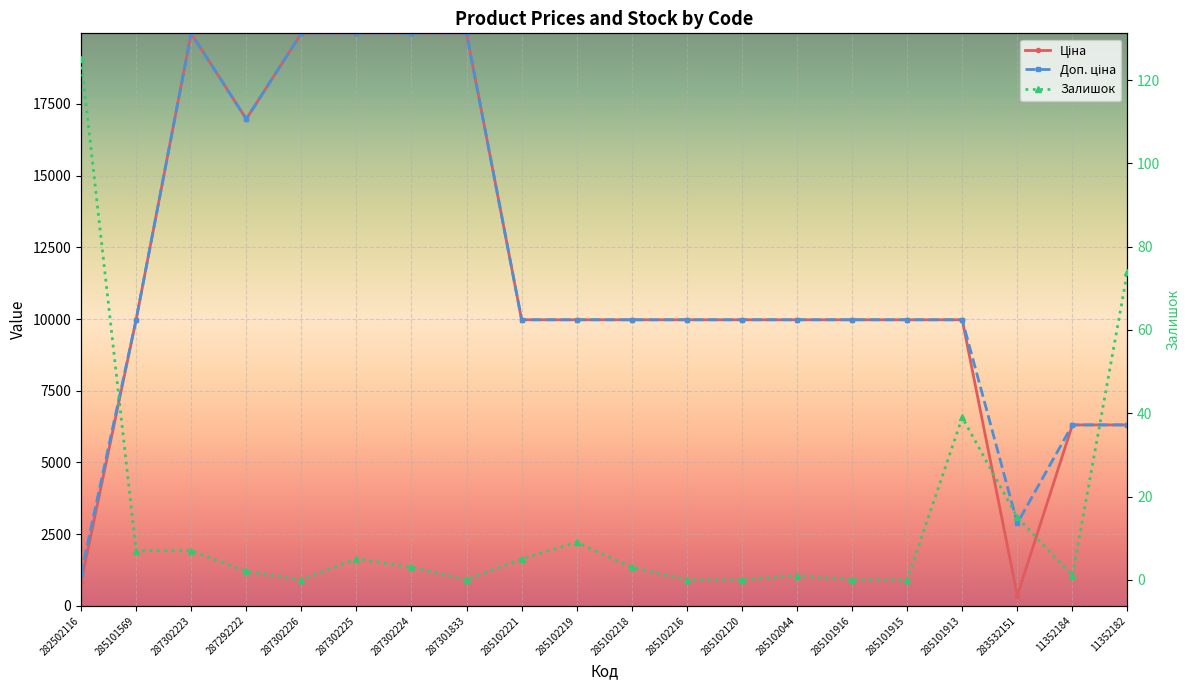

What is the label of the 1st point from the right?

11352182